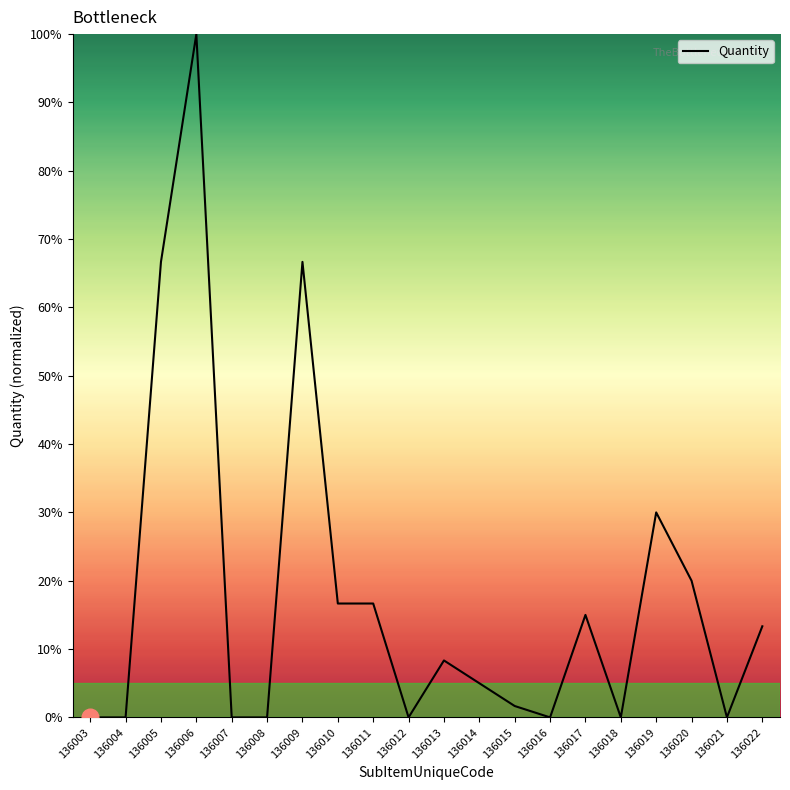

At which category does the data reach its first local peak?

136006